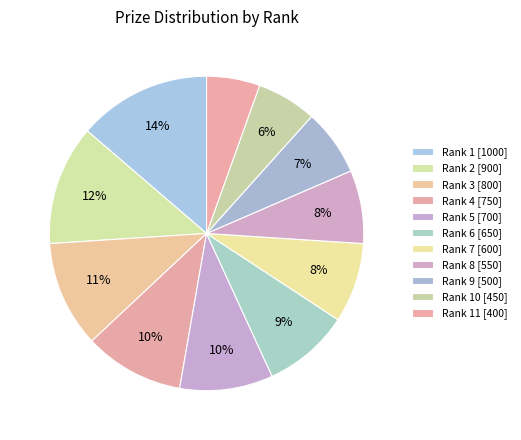

Is there any slice that represents more than half of the pie?

No